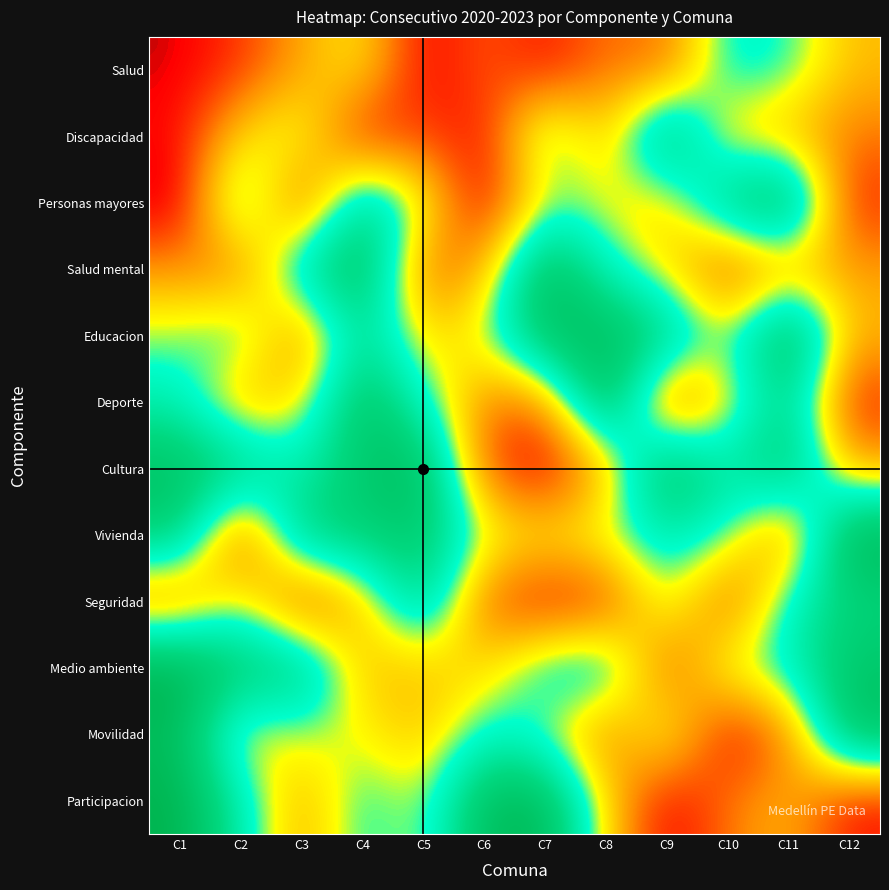

Which category has the highest value across all series?

C1